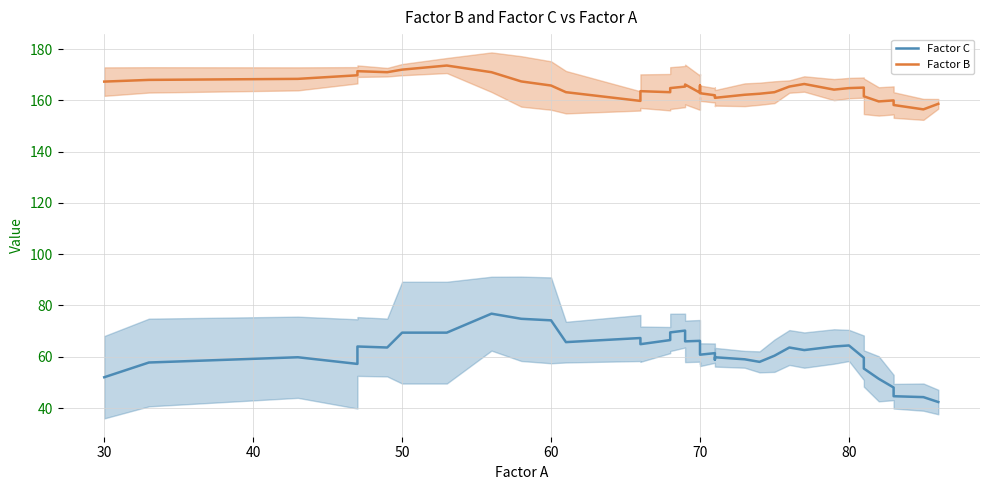

Count the number of categories in the chart.

39